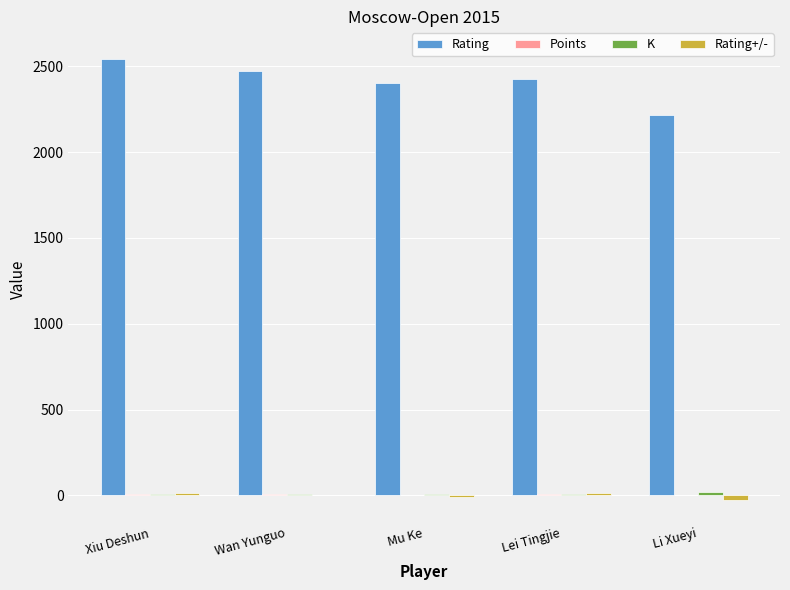

Is it true that Rating equals 2543.0 at Xiu Deshun?

True